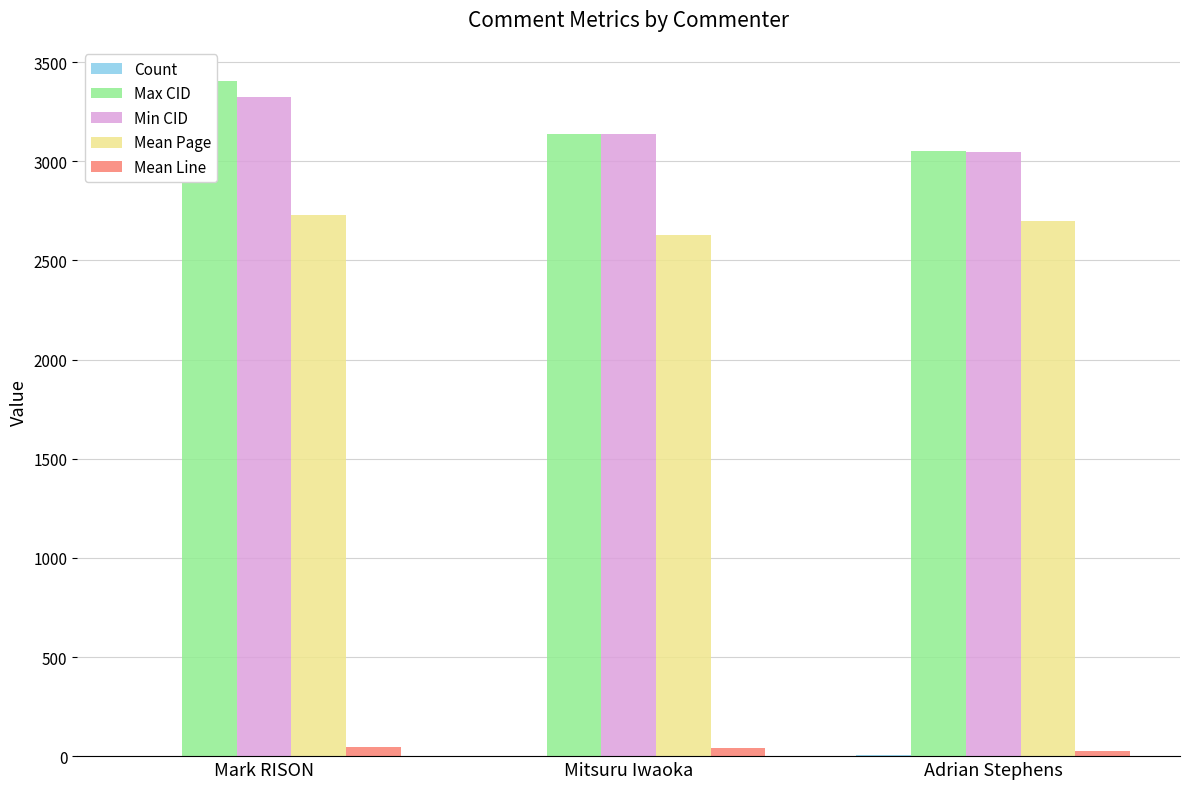

What is the maximum value shown in the chart?

3407